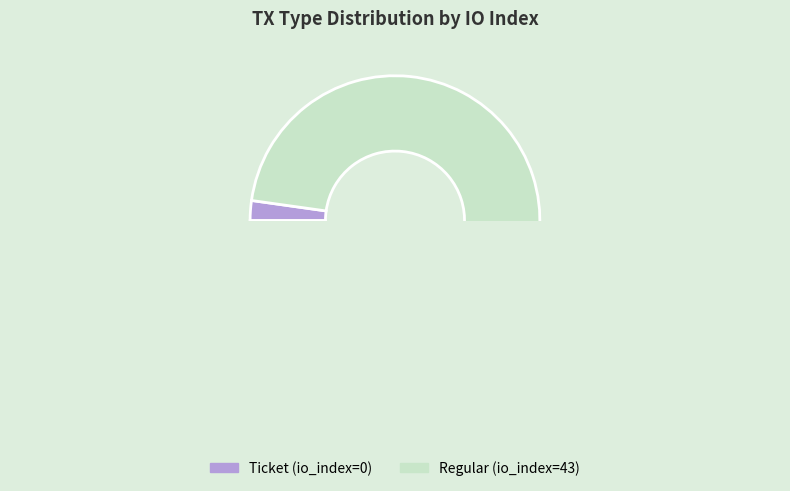

Count the number of slices in the pie.

2